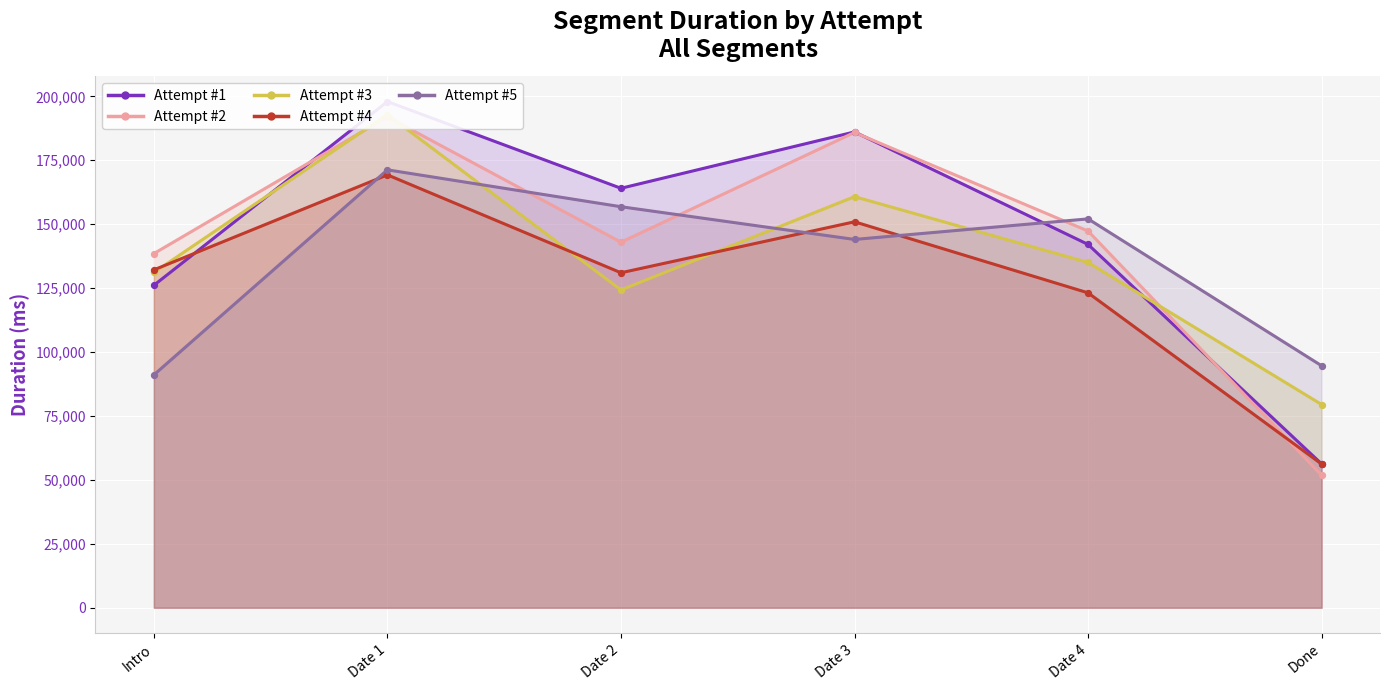

Which series has the widest spread of Y values?

Attempt #1 line